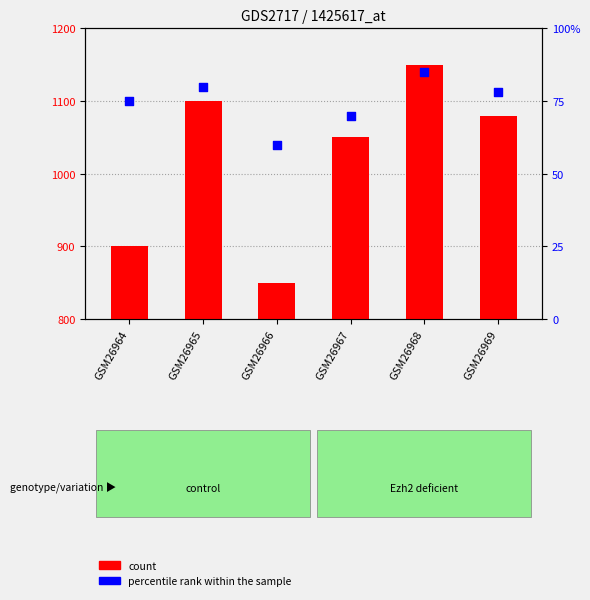

What are all the series names shown in the legend?

count, percentile rank within the sample